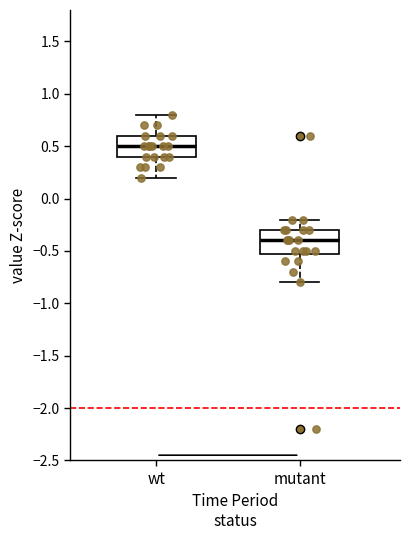

Reading left to right, read every box against the y-axis: the position of its median line, the range the box covers, and the ends of its whiskers. The values are not printed on the chart, so give them approximately, as read against the axis.

wt: median 0.5, box 0.4 to 0.6, whiskers 0.2 to 0.8
mutant: median -0.4, box -0.5 to -0.3, whiskers -0.8 to -0.2